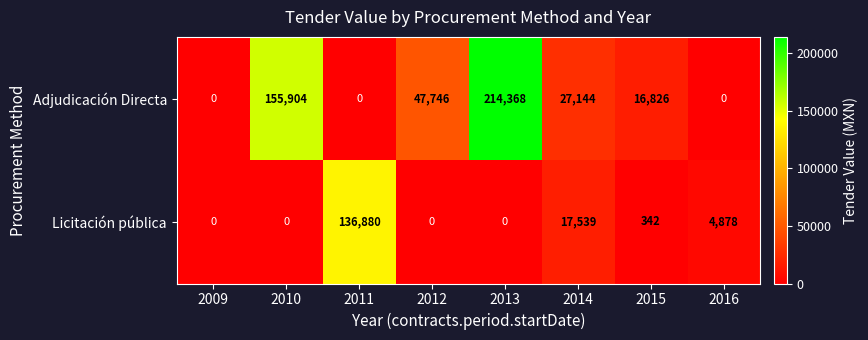

Is it true that Adjudicación Directa equals 155904 at 2010?

True